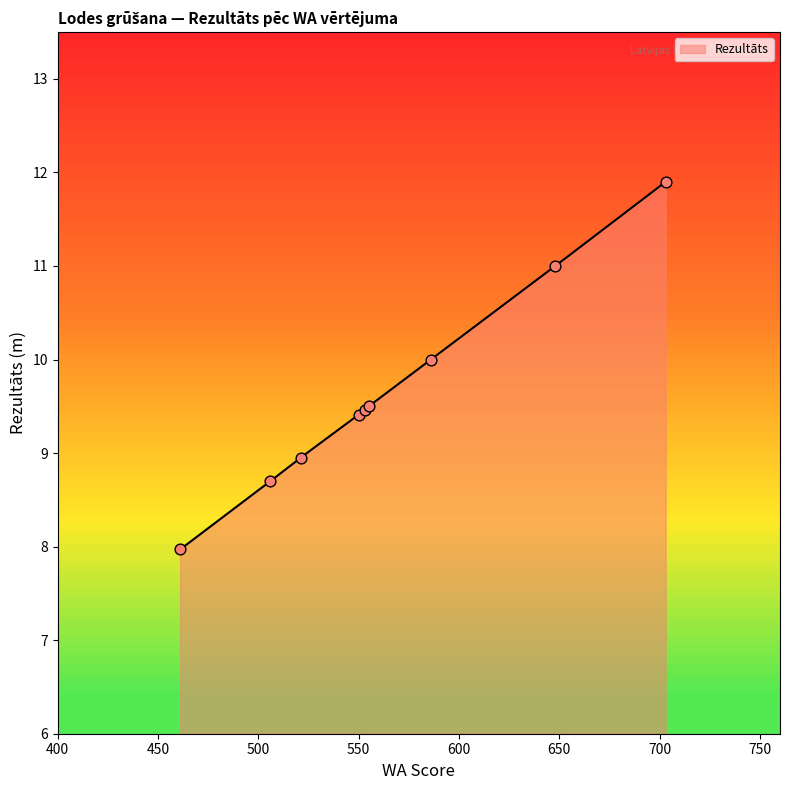

Which has a higher value, 506 or 648?

648